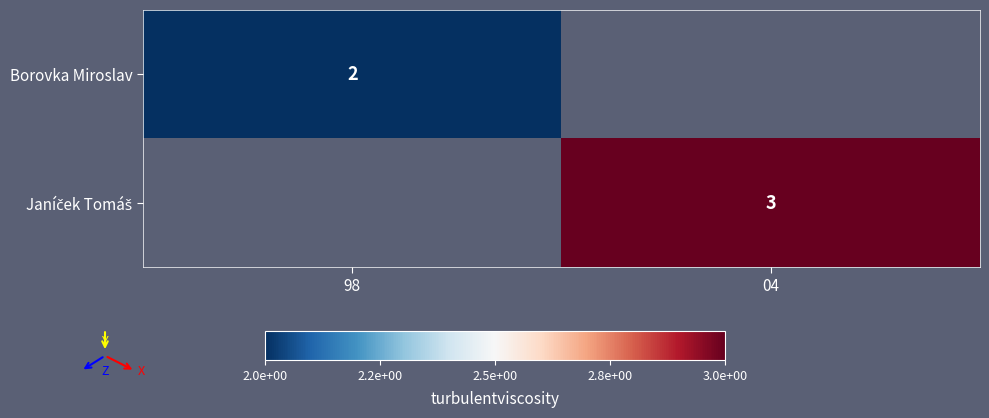

At how many categories does at least one series exceed 2?

1